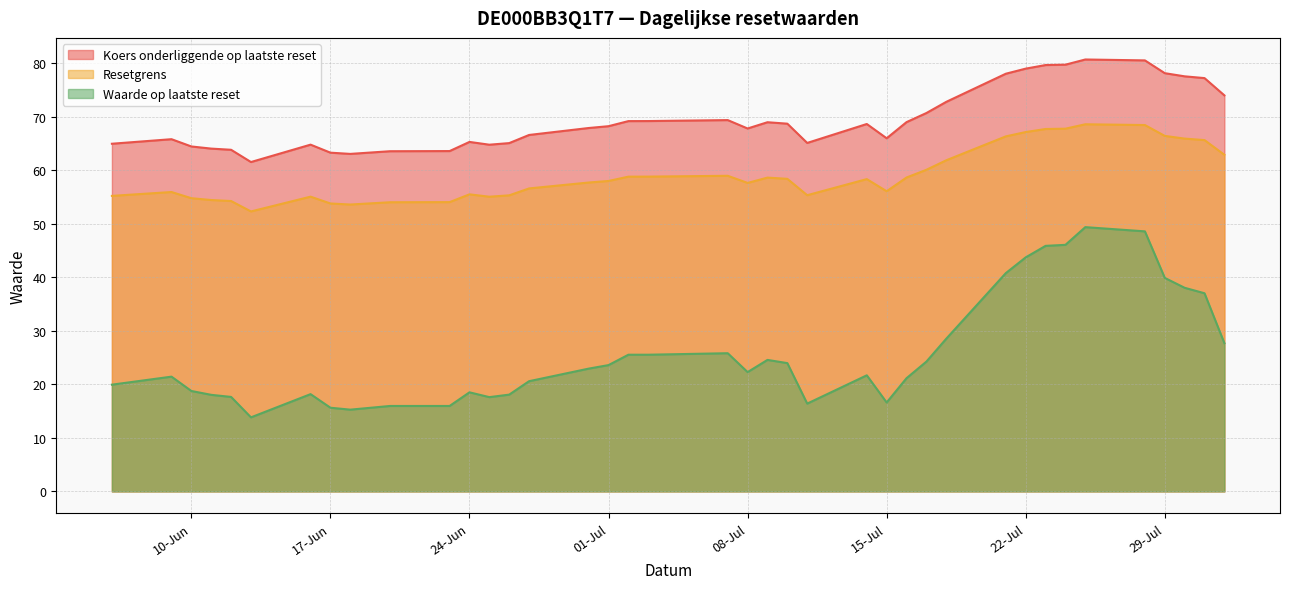

True or false: Waarde op laatste reset and Resetgrens cross at least once.

False